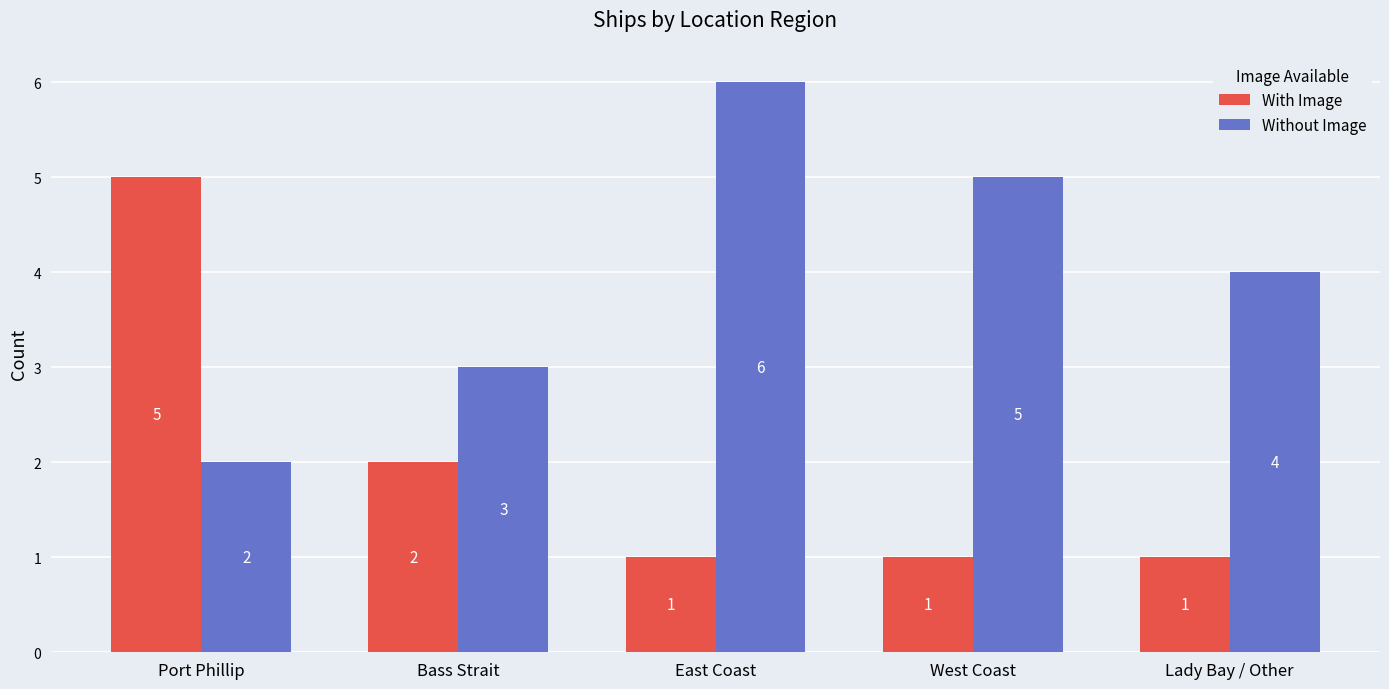

Rank the series by their maximum value, from lowest to highest.

With Image, Without Image